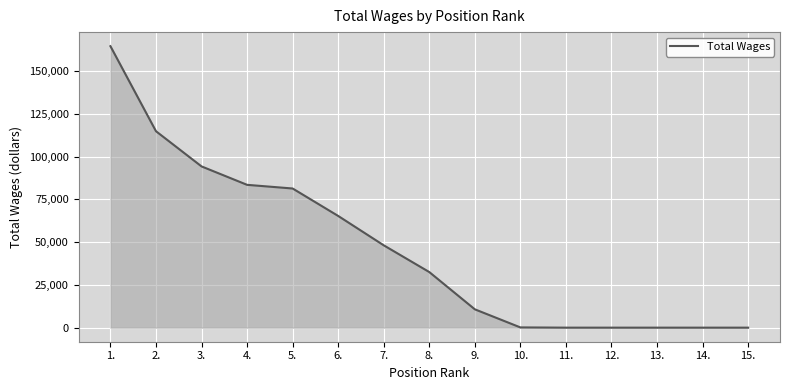

At which category does the chart reach its peak across all series?

1.